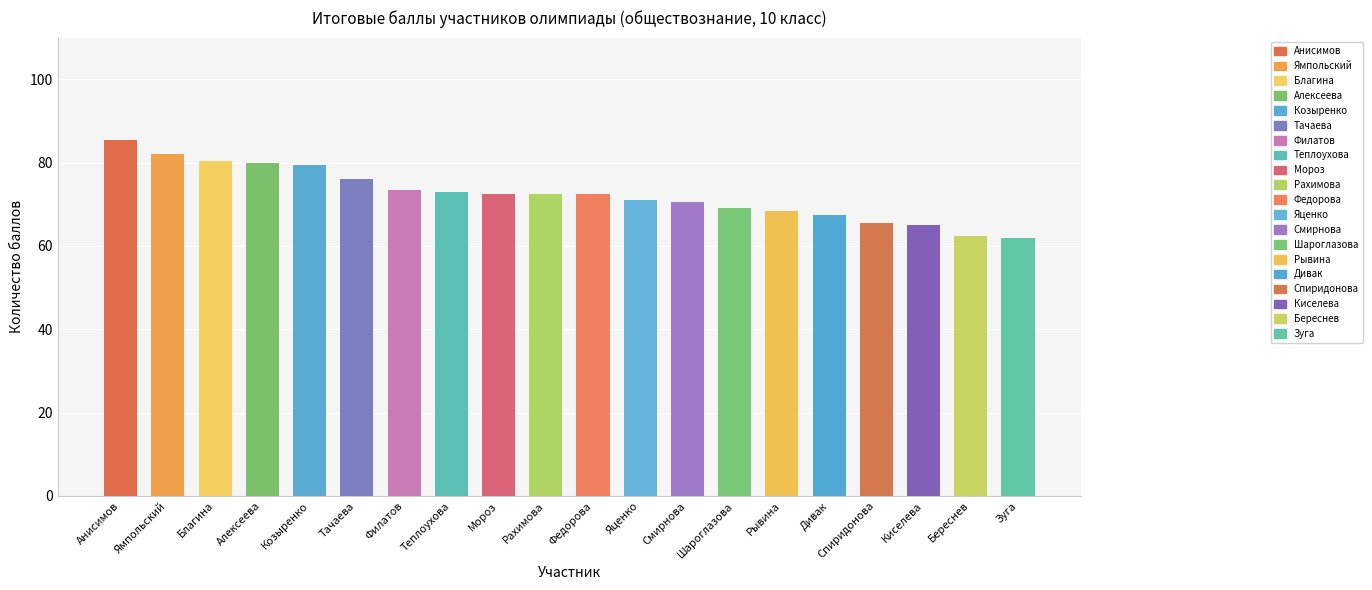

What is the difference between the maximum and minimum values?

23.5